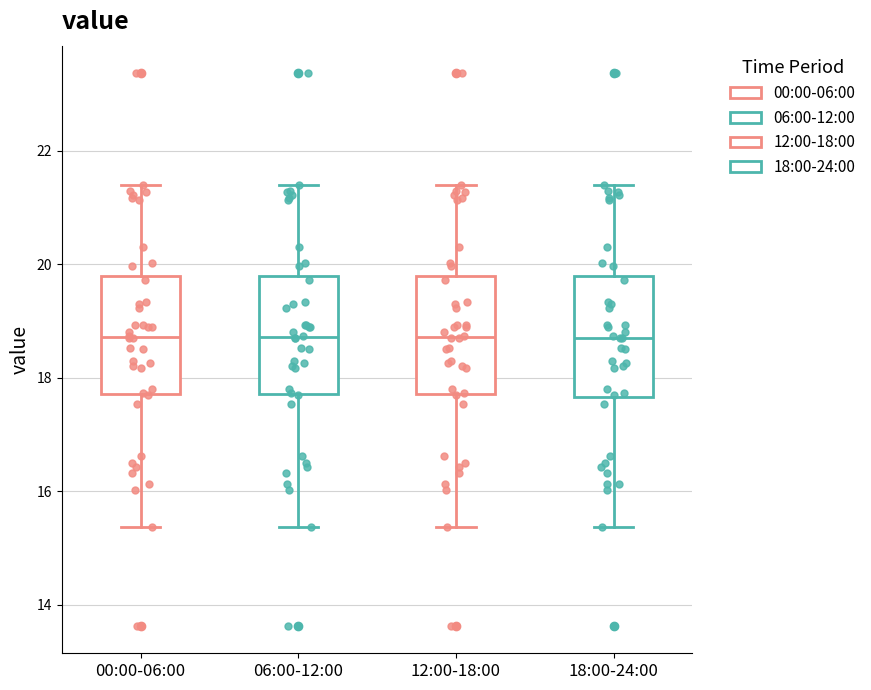

Reading left to right, read every box against the y-axis: the position of its median line, the range the box covers, and the ends of its whiskers. The values are not printed on the chart, so give them approximately, as read against the axis.

00:00-06:00: median 18.8, box 17.8 to 19.8, whiskers 15.4 to 21.4
06:00-12:00: median 18.8, box 17.8 to 19.8, whiskers 15.4 to 21.4
12:00-18:00: median 18.8, box 17.8 to 19.8, whiskers 15.4 to 21.4
18:00-24:00: median 18.8, box 17.6 to 19.8, whiskers 15.4 to 21.4